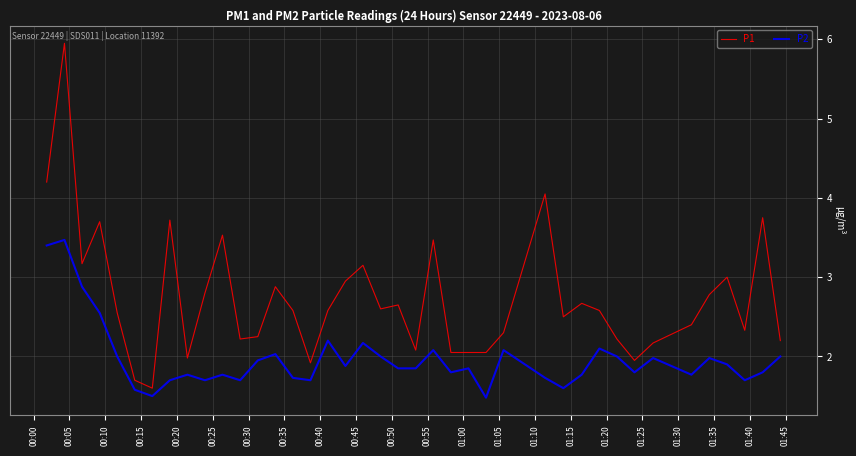

True or false: P1 and P2 intersect in this chart.

False